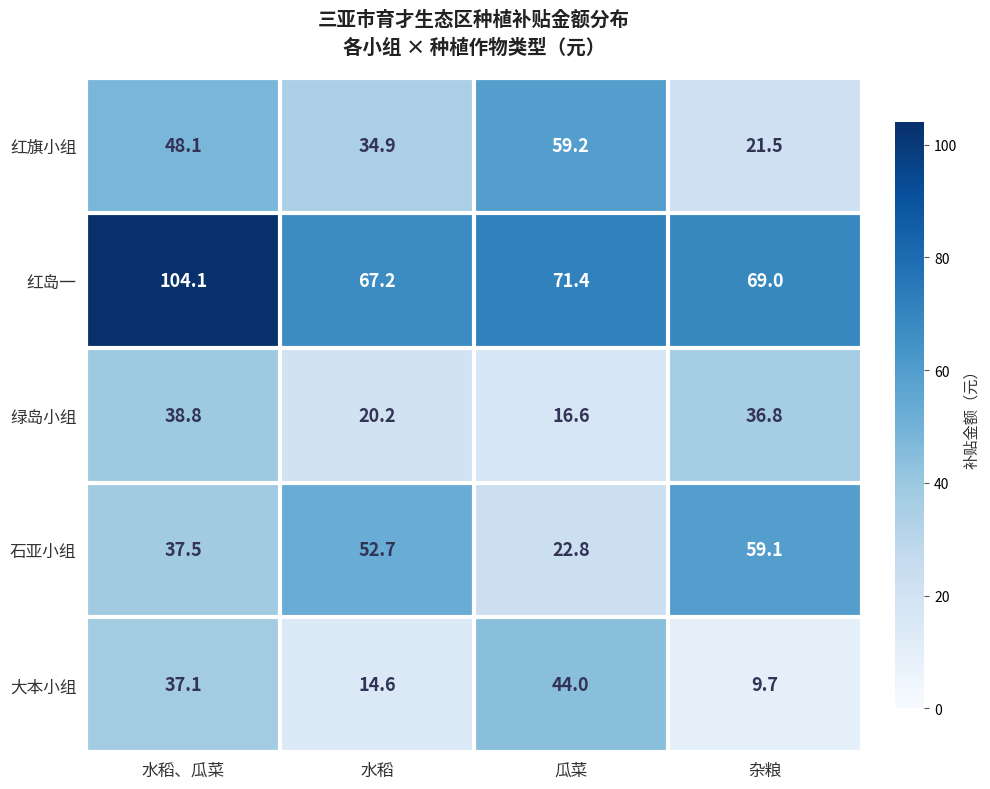

At how many categories does at least one series exceed 101?

1